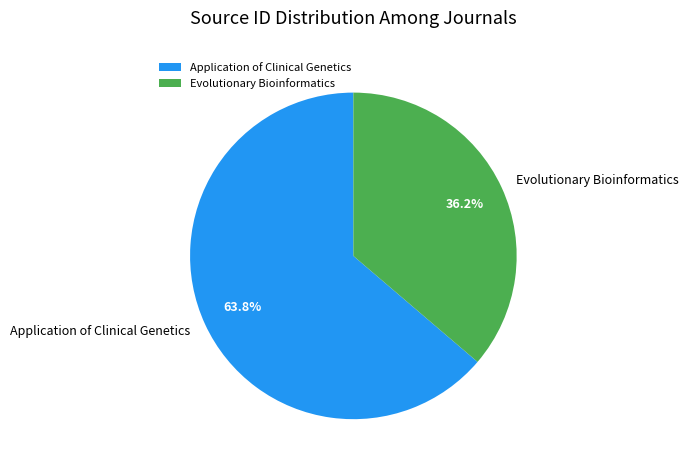

What is the ratio of the value at Evolutionary Bioinformatics to the value at Application of Clinical Genetics?

0.6